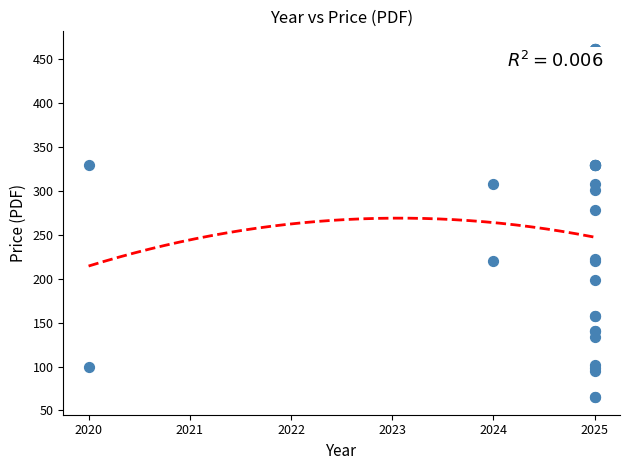

What Y value in the scatter plot is closest to 263?

278.6